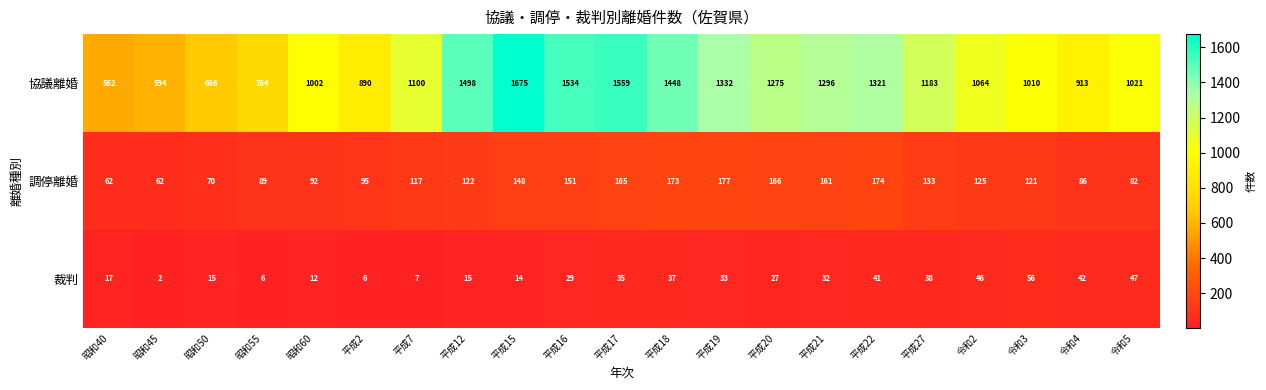

What is the difference between the maximum and second lowest values in the 調停離婚 series?

115